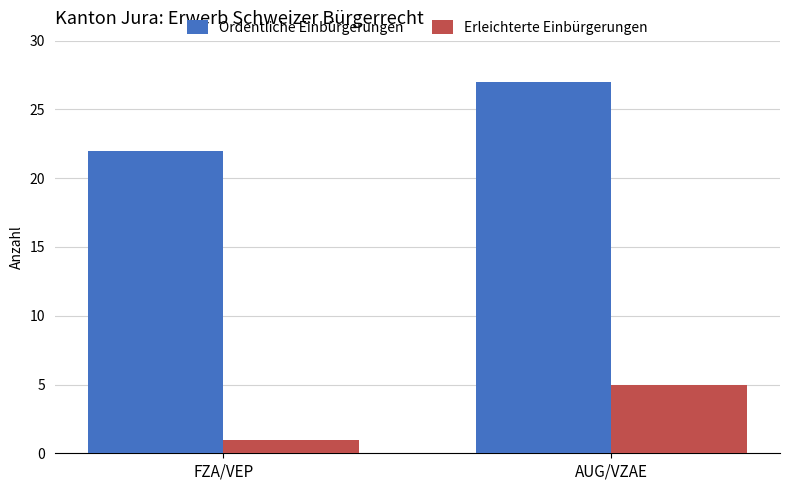

What is the difference between the highest and lowest values at AUG/VZAE?

22